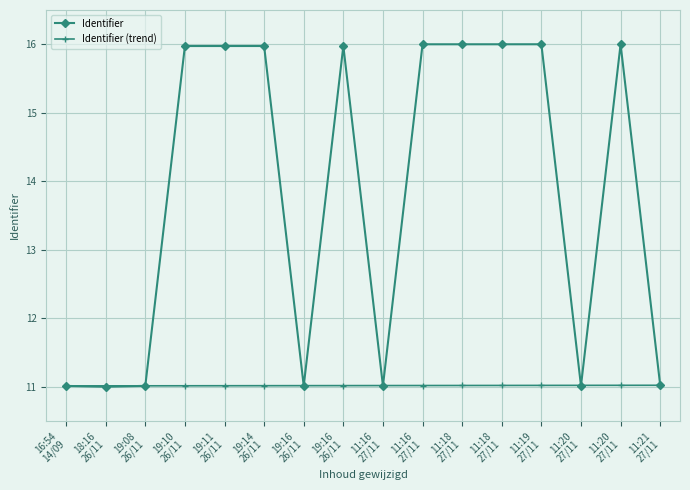

How many data points in Identifier are less than 15?

7